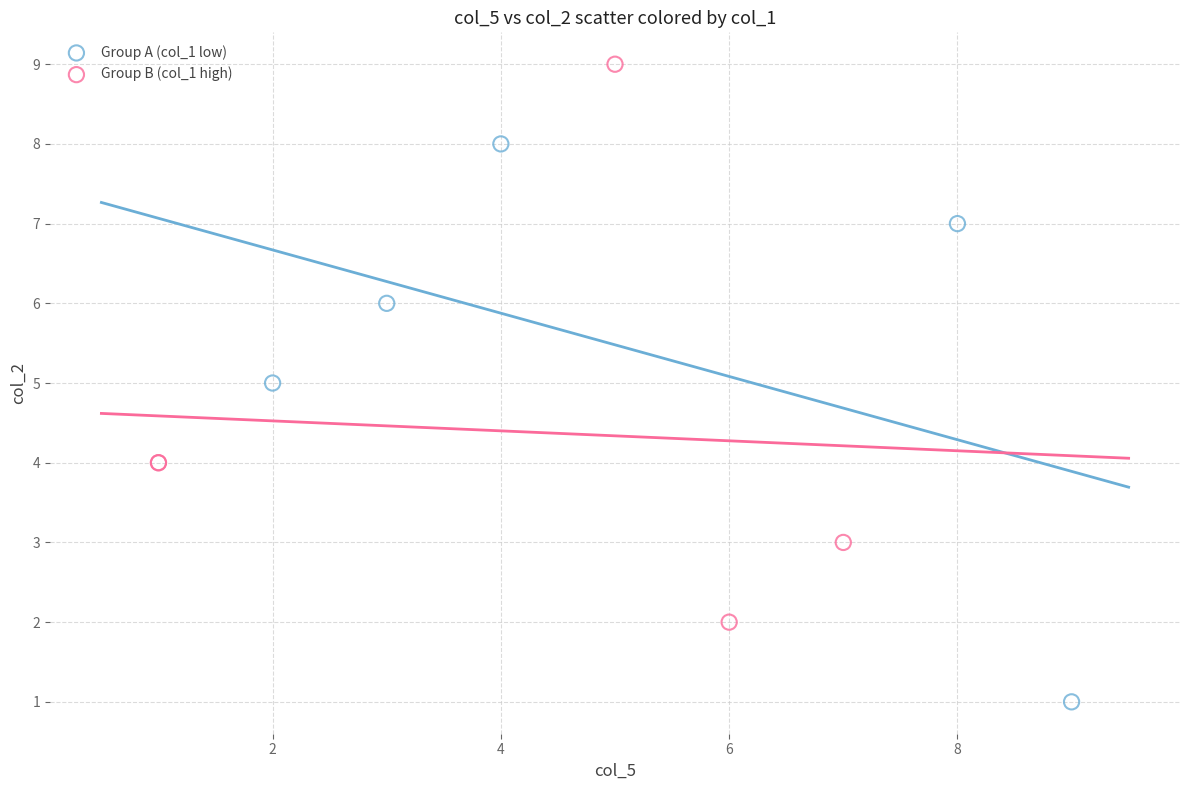

Which series reaches the maximum Y coordinate?

Group B (col_1 high)